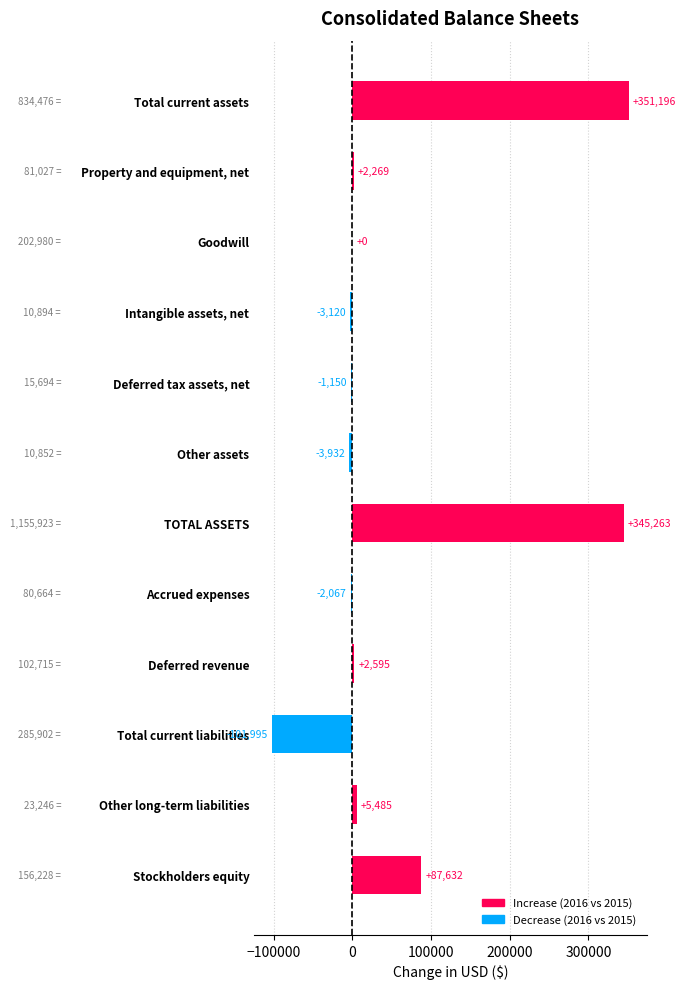

What is the sum of all values?

682176